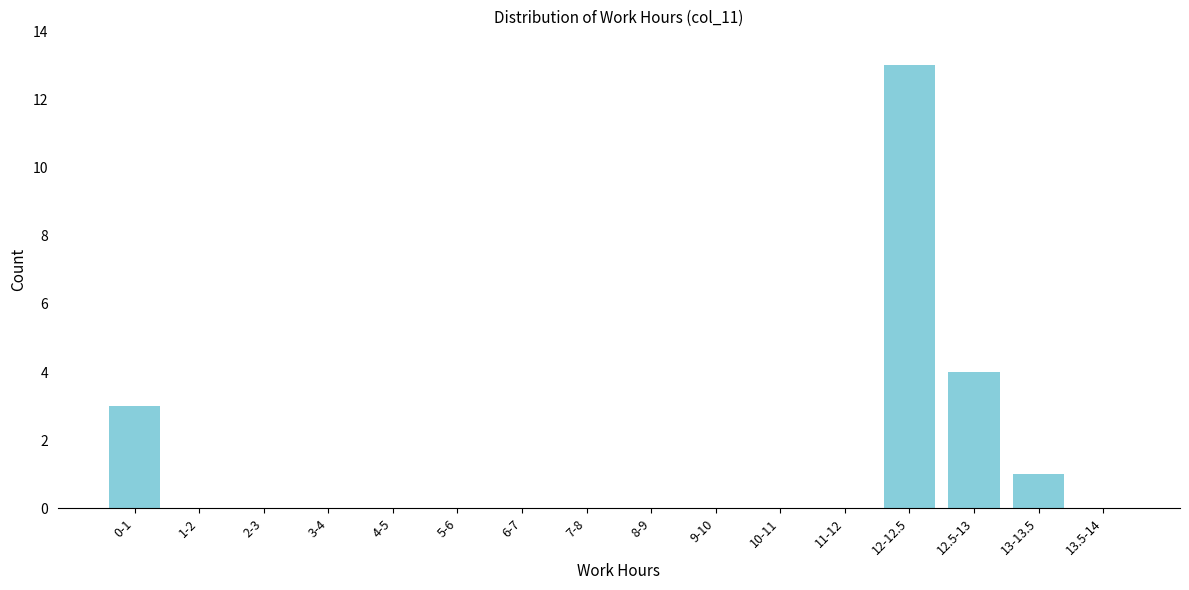

Reading left to right, extract all data points from this chart.

0-1=3	1-2=0	2-3=0	3-4=0	4-5=0	5-6=0	6-7=0	7-8=0	8-9=0	9-10=0	10-11=0	11-12=0	12-12.5=13	12.5-13=4	13-13.5=1	13.5-14=0